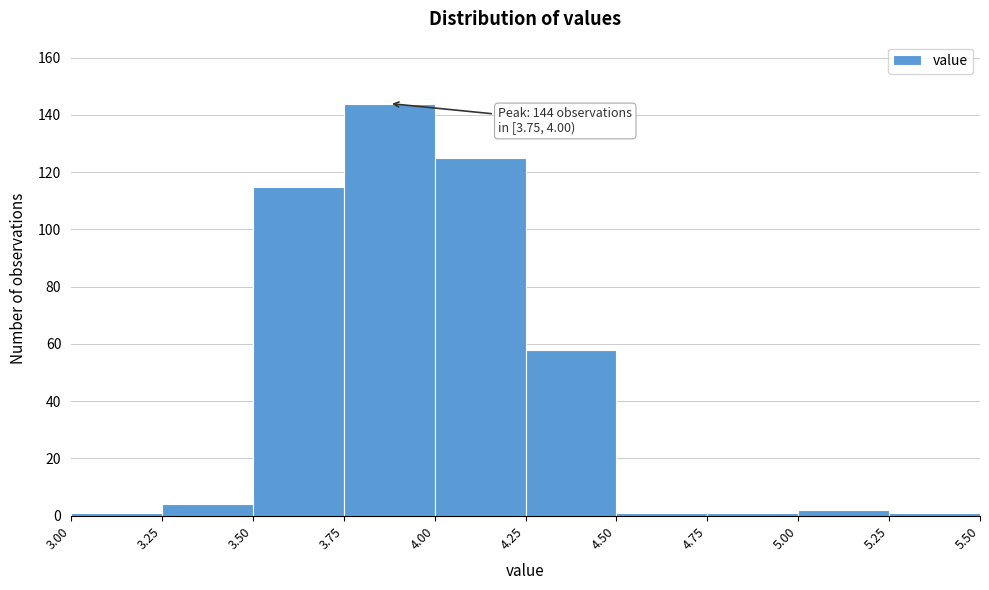

Over which range of the x-axis is the bar tallest?

3.75 to 4.00